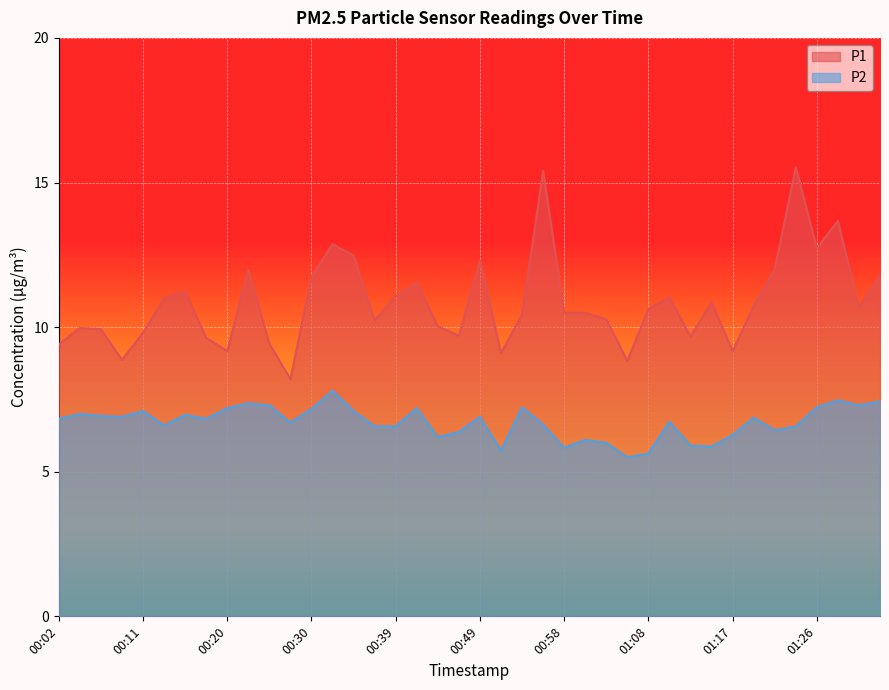

How many interior local peaks does the P2 series have?

12